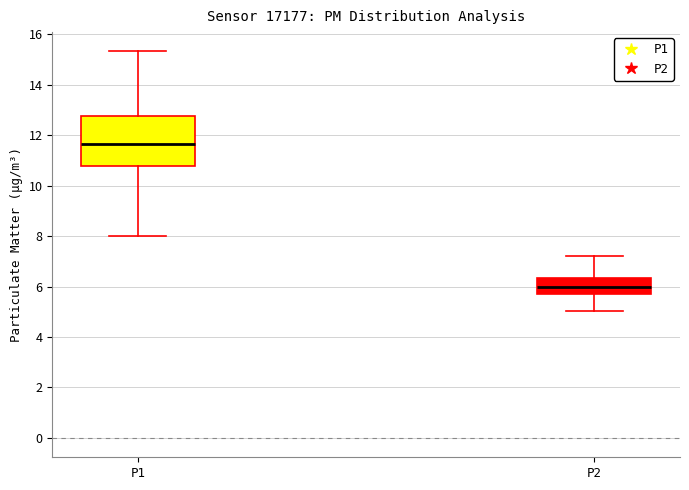

Which box is the tallest, from its lower edge to its upper edge?

P1